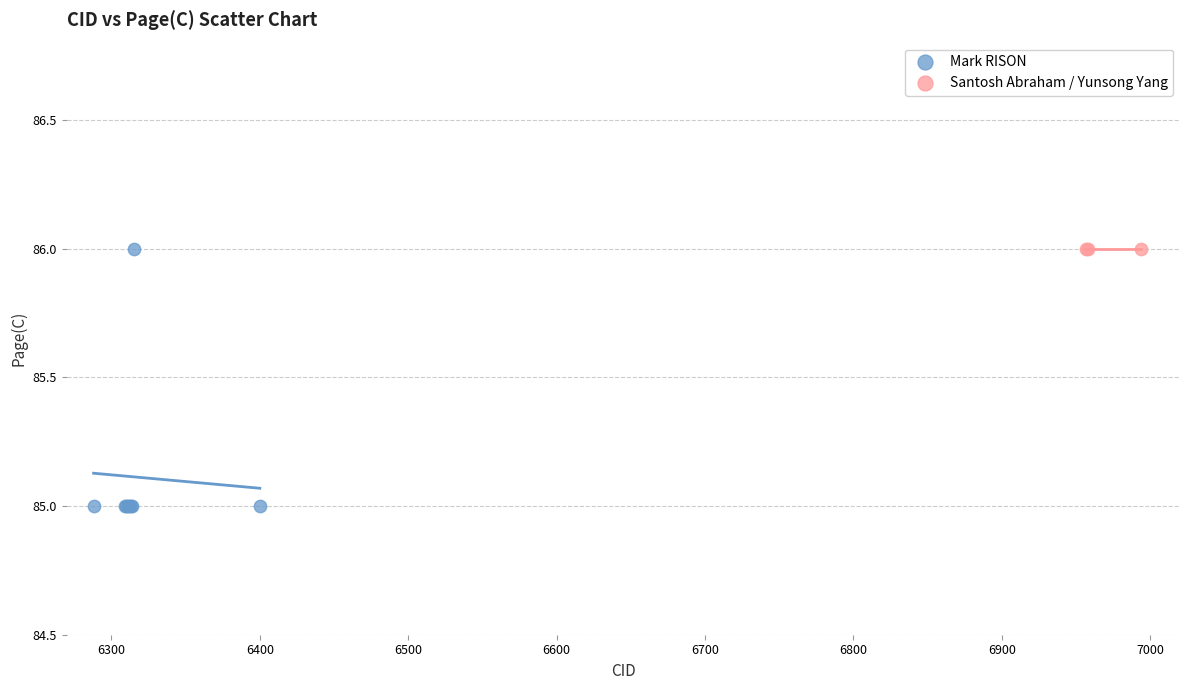

Which series reaches the minimum Y coordinate?

Mark RISON